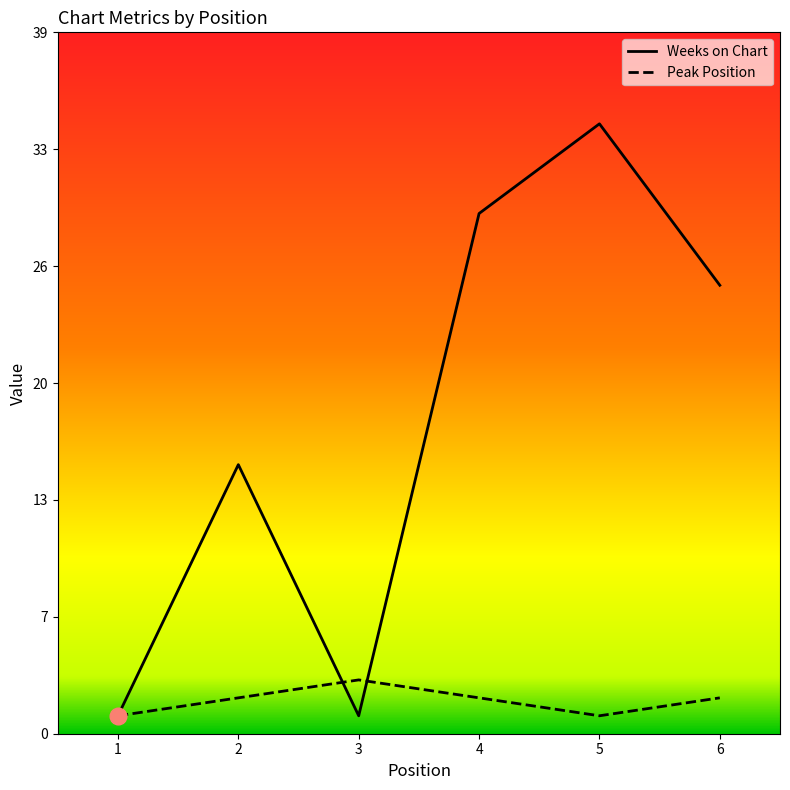

How many data points in Weeks on Chart are above 25?

2